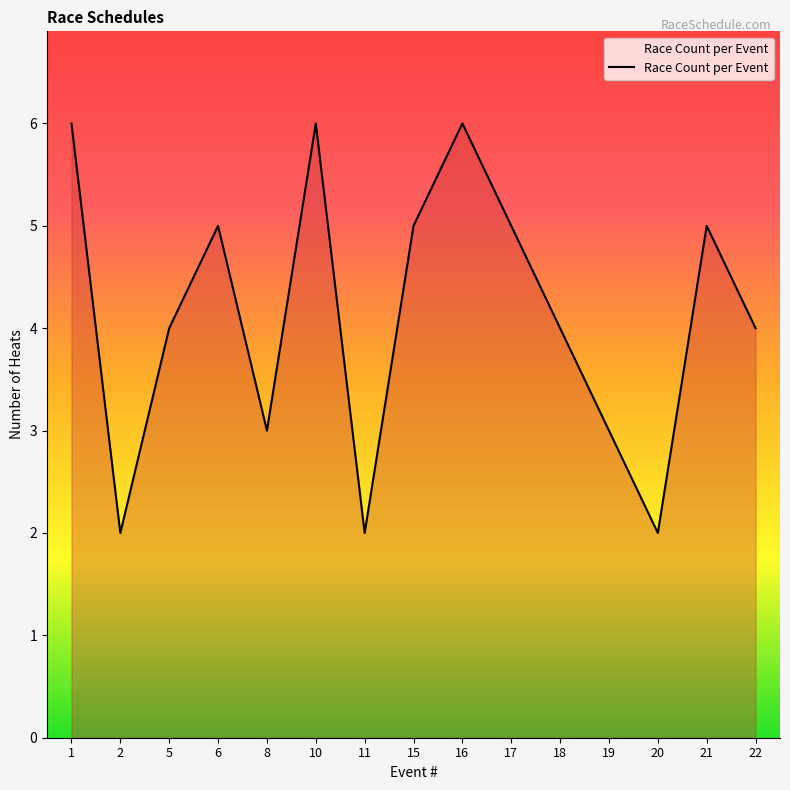

What is the change in value from 2 to 6?

+3